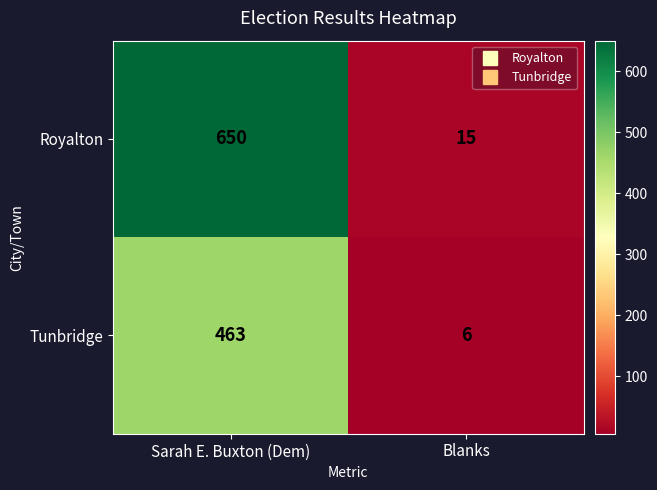

List the series in order of their overall mean, lowest first.

Tunbridge, Royalton